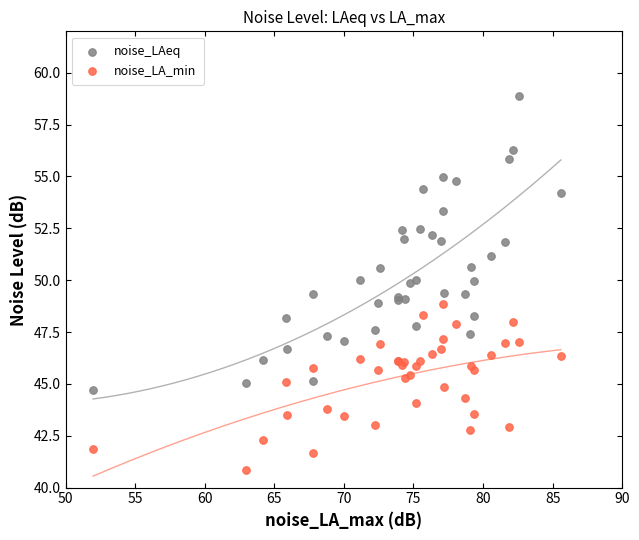

Which series reaches the minimum Y coordinate?

noise_LA_min